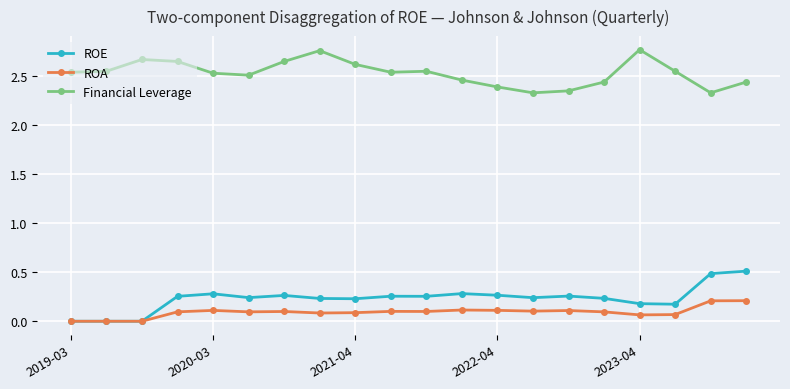

At how many categories does at least one series exceed 0?

20